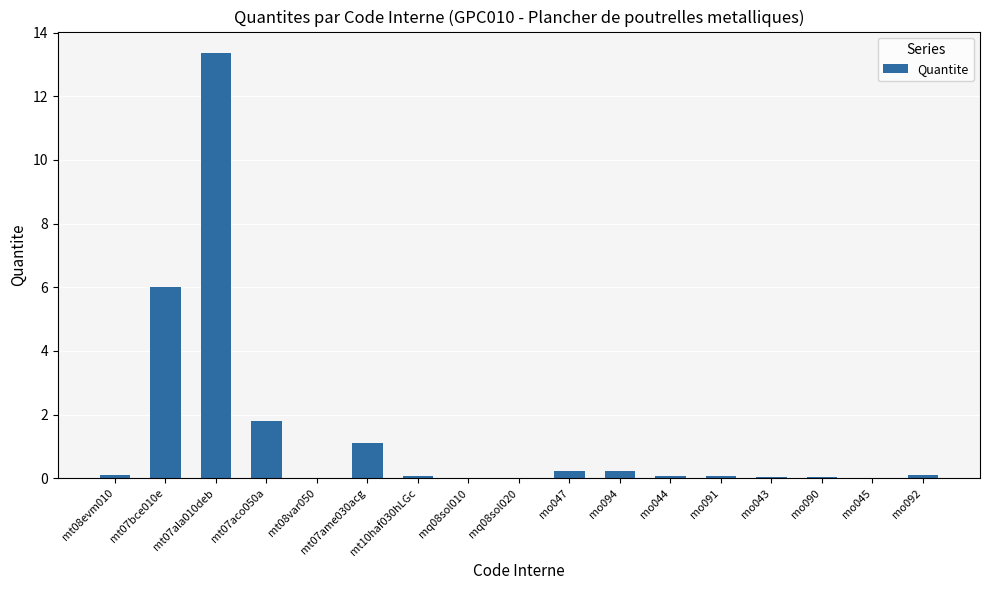

What value does the data have at mt07bce010e?

6.0